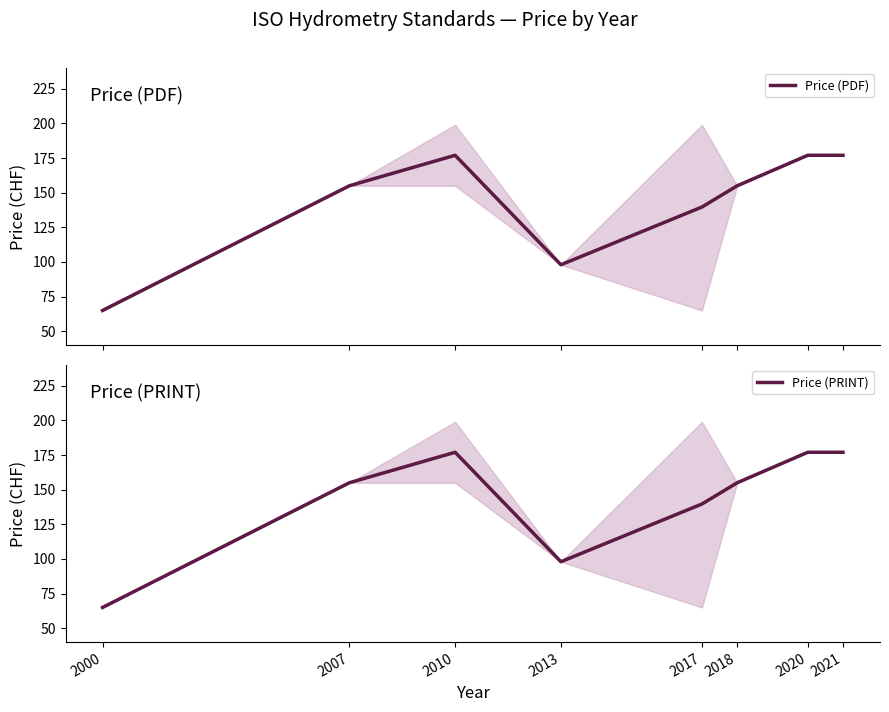

At which category does the chart reach its peak across all series?

2010